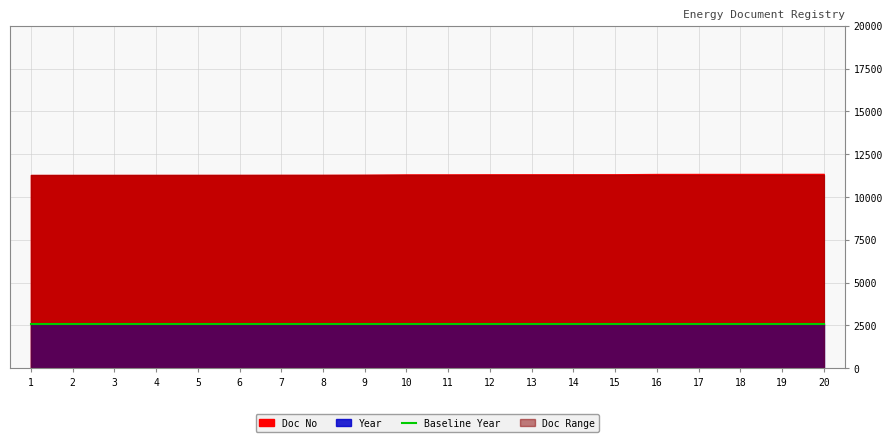

Reading right to left, what are all the values shown in this chart?

Doc No: 11352	11349	11348	11347	11345	11328	11327	11326	11325	11321	11320	11303	11296	11295	11292	11291	11290	11289	11288	11287
Year: 2560	2560	2560	2560	2560	2560	2560	2560	2560	2560	2560	2560	2560	2560	2560	2560	2560	2560	2560	2560